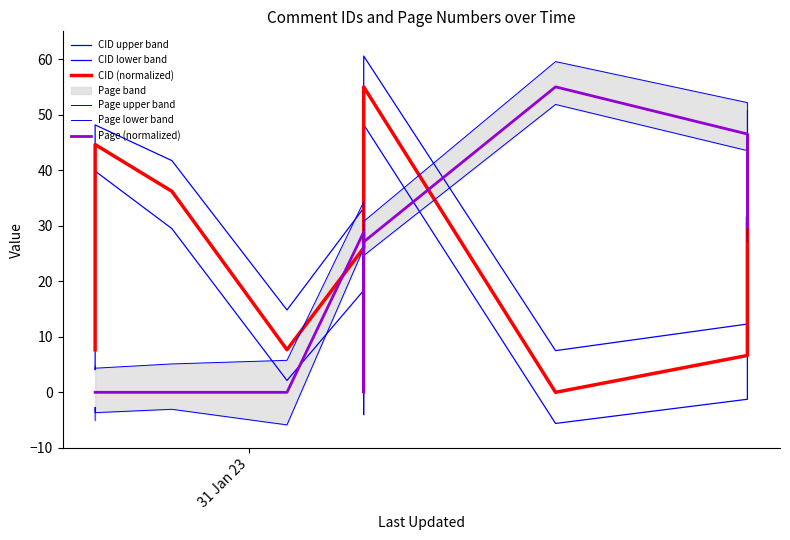

Which series has the largest total across all categories?

CID upper band